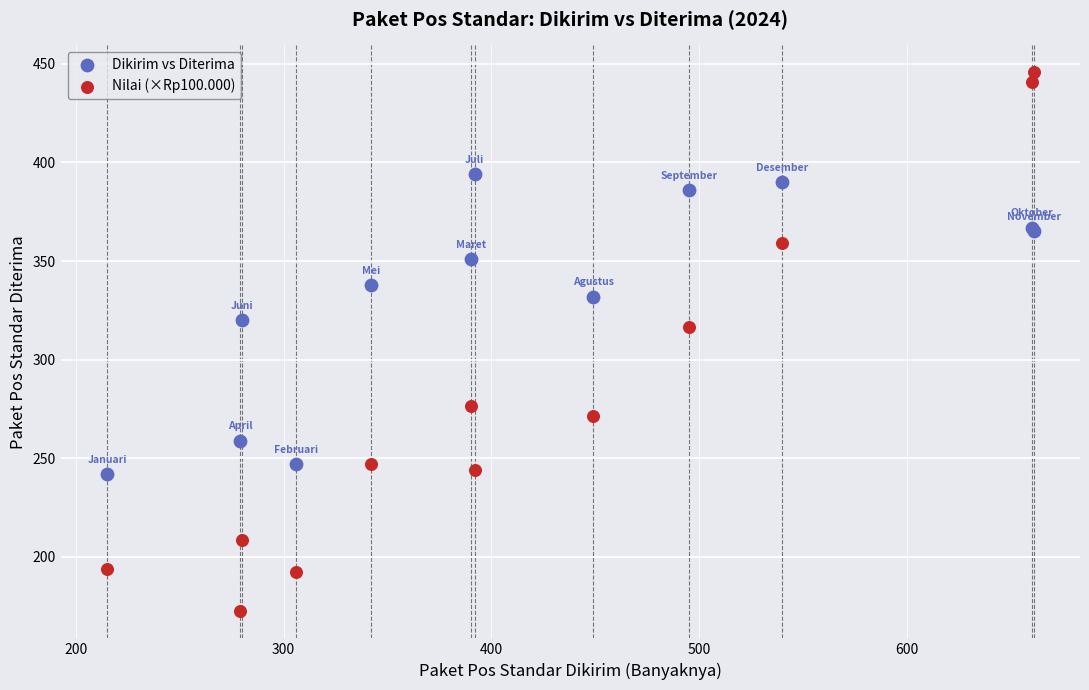

Which series has the widest spread of Y values?

Nilai (×Rp100.000)